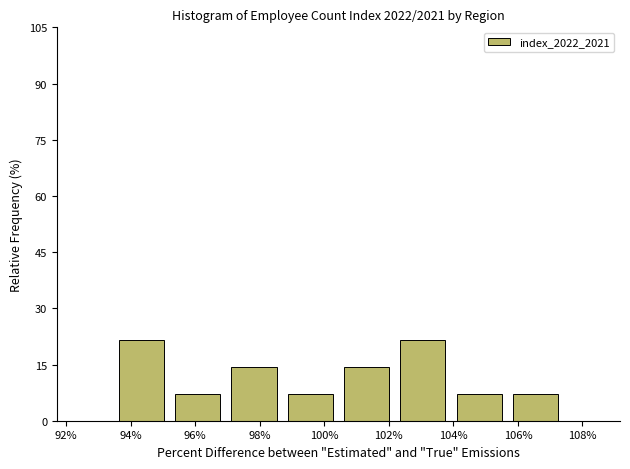

Reading left to right, list every bar in this chart as the range it spans on the x-axis followed by its height. Neither the bar edges nor the heights are printed on the chart, so give them approximately, as read against the axes.

93.4 to 95.2: 22
95.2 to 97.0: 8
97.0 to 98.6: 14
98.6 to 100.4: 8
100.4 to 102.2: 14
102.2 to 104.0: 22
104.0 to 105.6: 8
105.6 to 107.4: 8